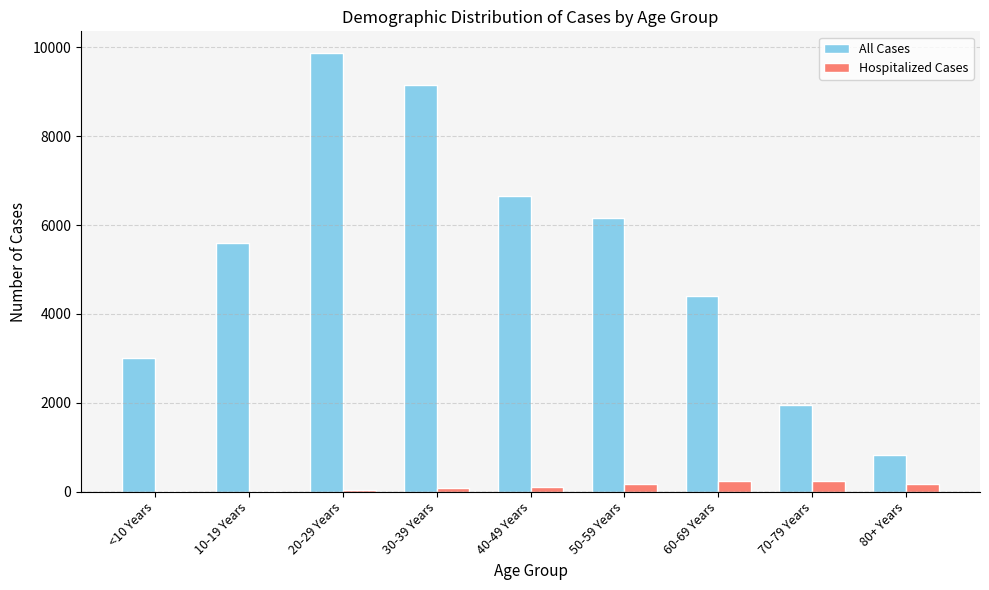

Which series has the largest total across all categories?

All Cases